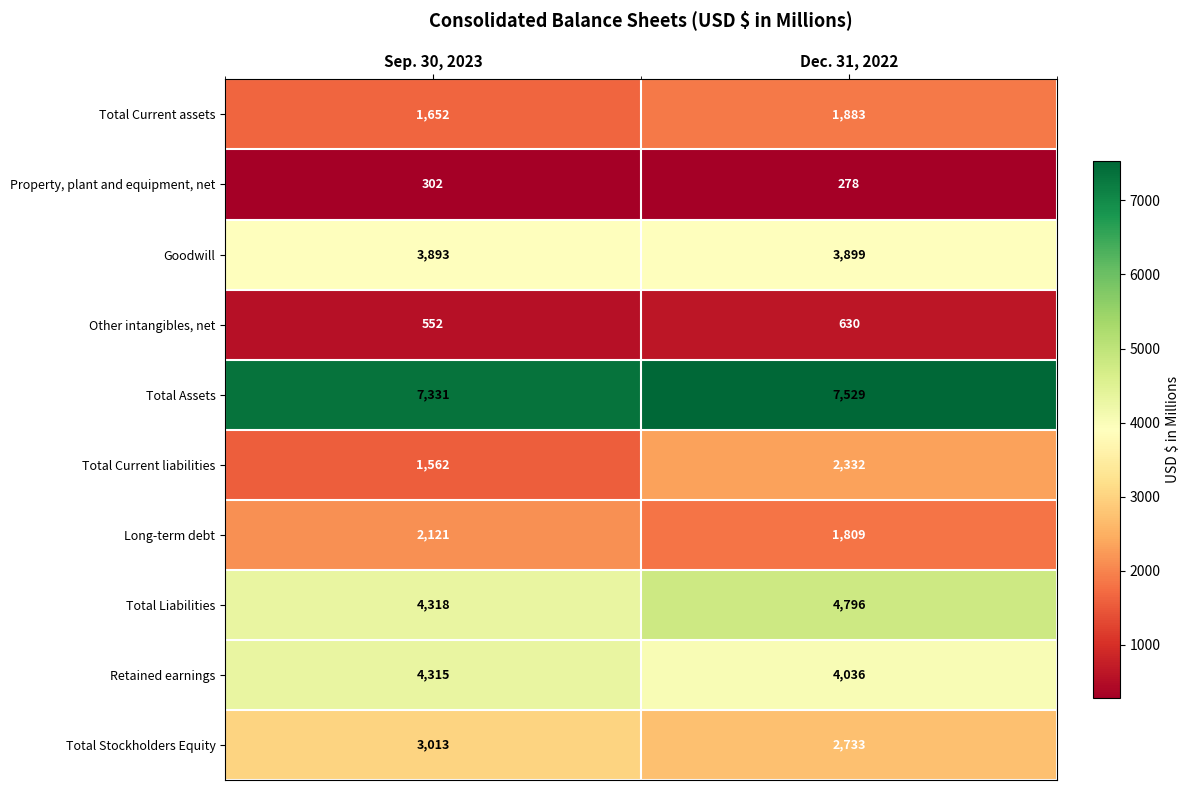

What is the spread (max minus min) of values at Dec. 31, 2022?

7251